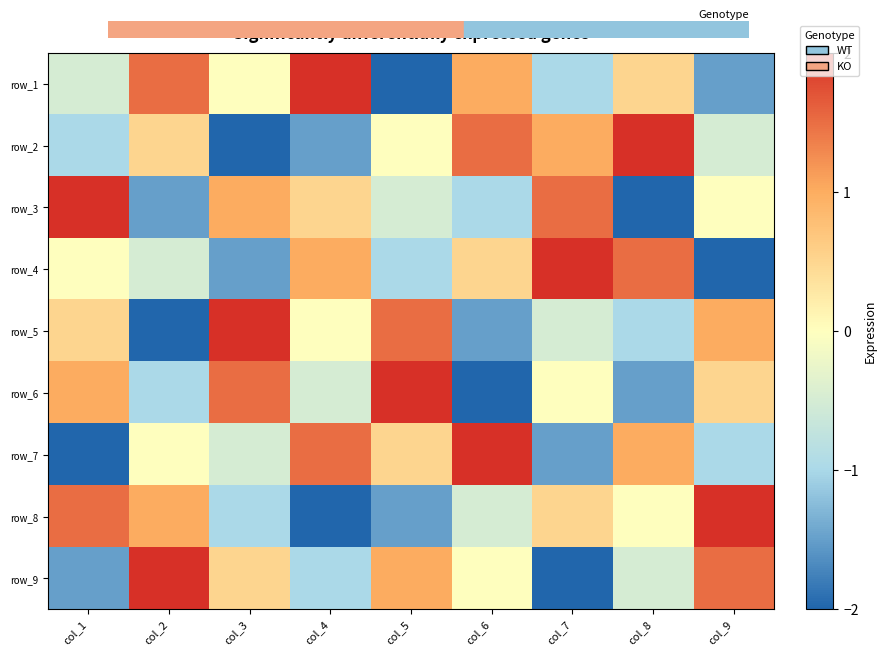

The value of row_8 at col_1 is -0.5. True or false?

False